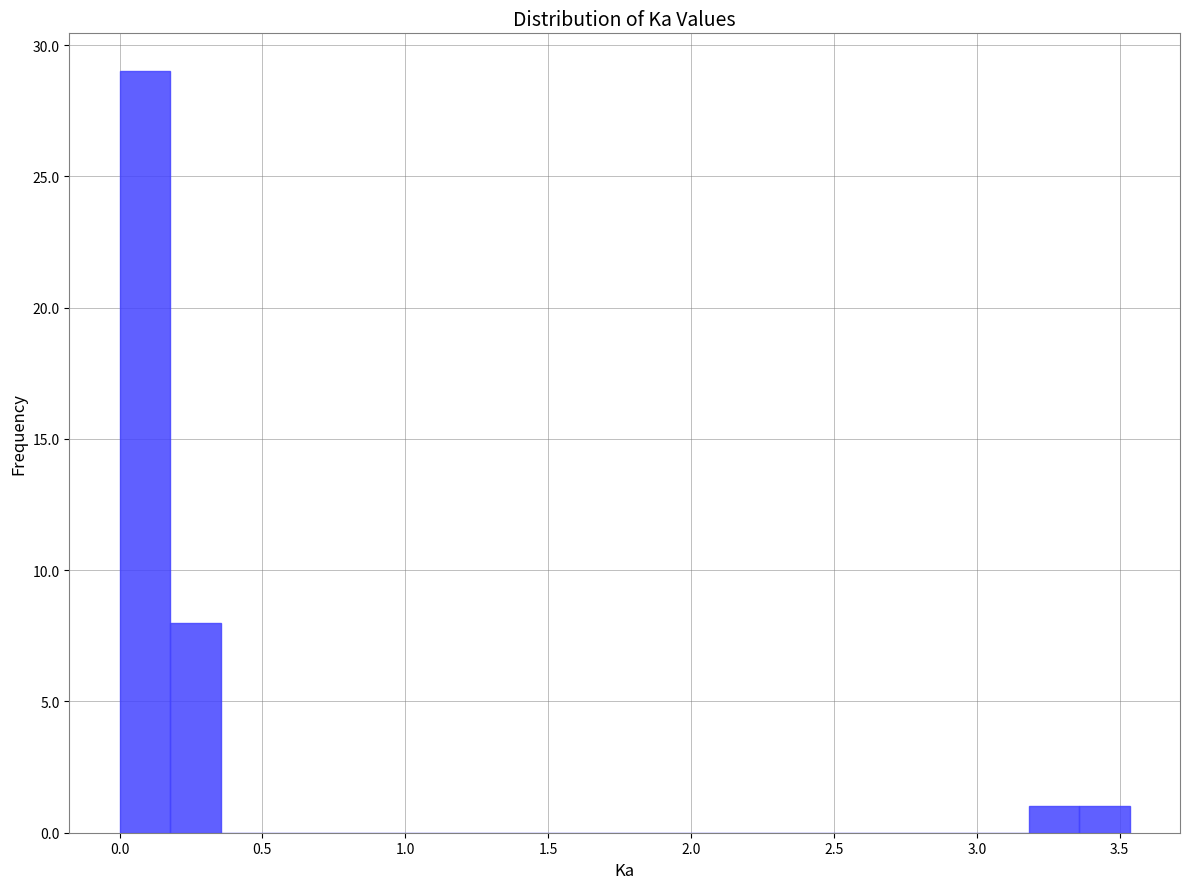

Around what value on the x-axis is the tallest bar? Give the approximate position of its centre, as read against the axis.

0.10